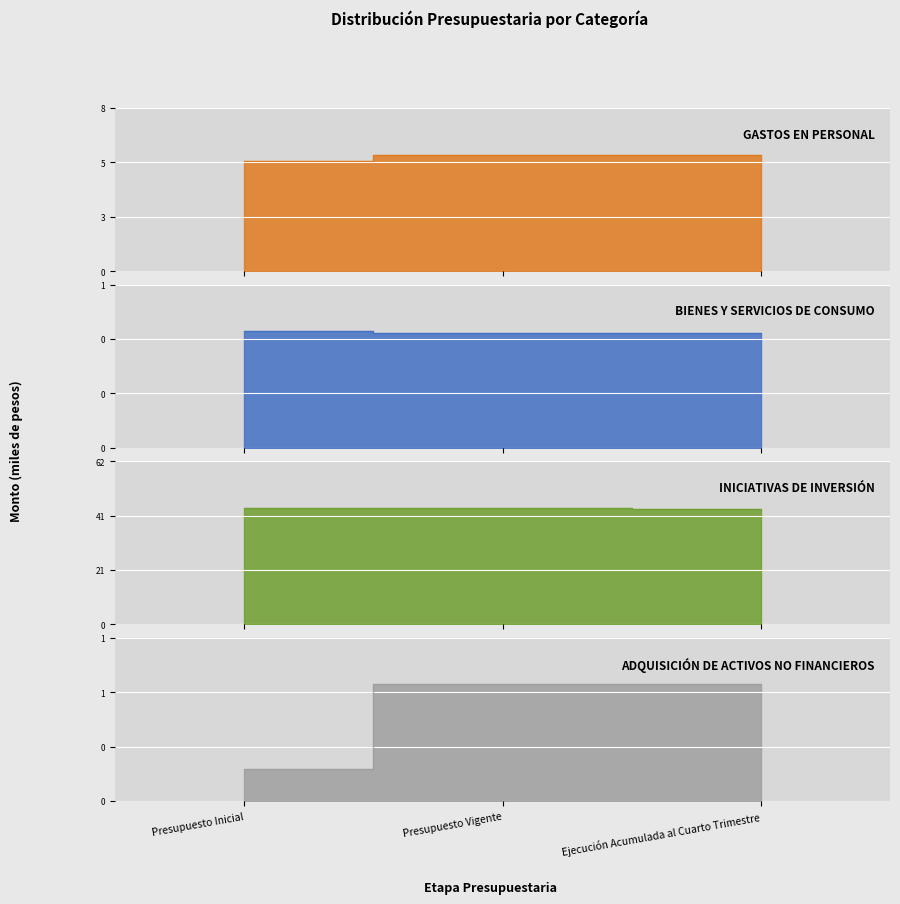

At Presupuesto Vigente, list the series in order from smallest to largest.

BIENES Y SERVICIOS DE CONSUMO, ADQUISICIÓN DE ACTIVOS NO FINANCIEROS, GASTOS EN PERSONAL, INICIATIVAS DE INVERSIÓN